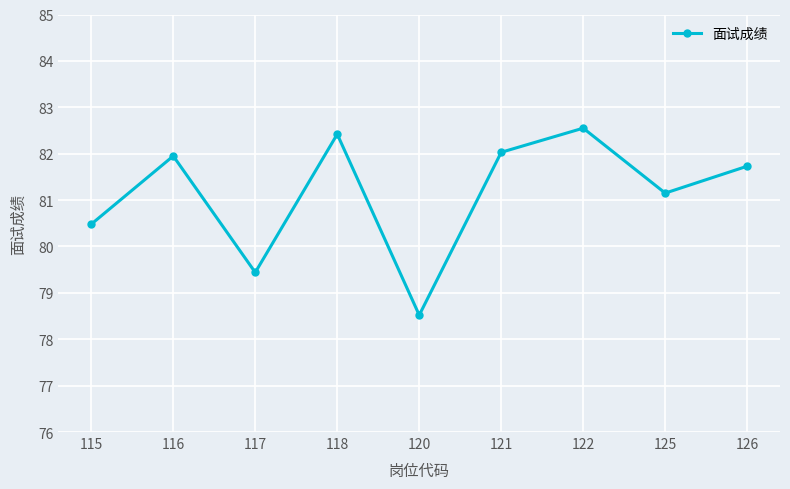

How many distinct data groups are displayed?

1